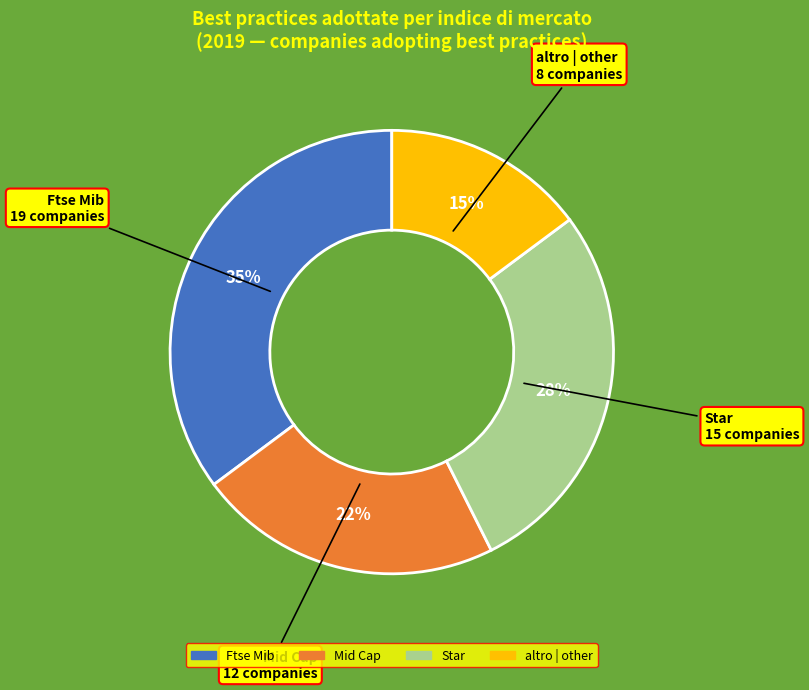

Which has a higher value, Ftse Mib or Star?

Ftse Mib